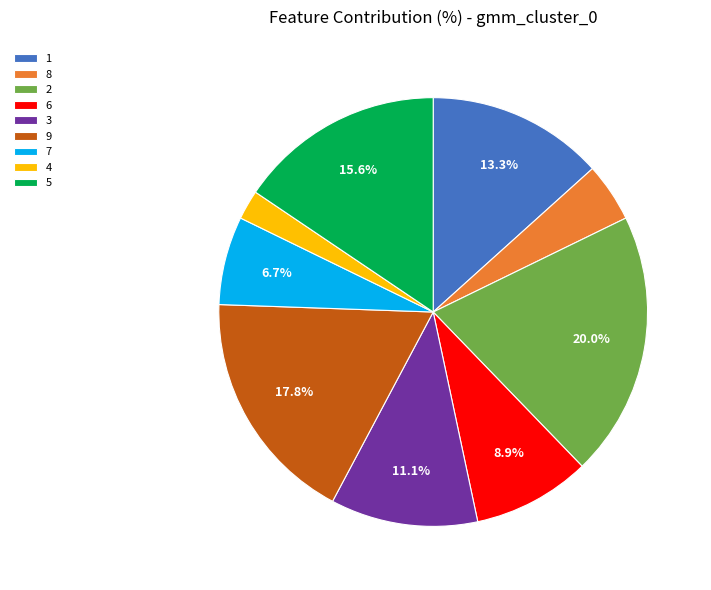

Which slice is the smallest?

4